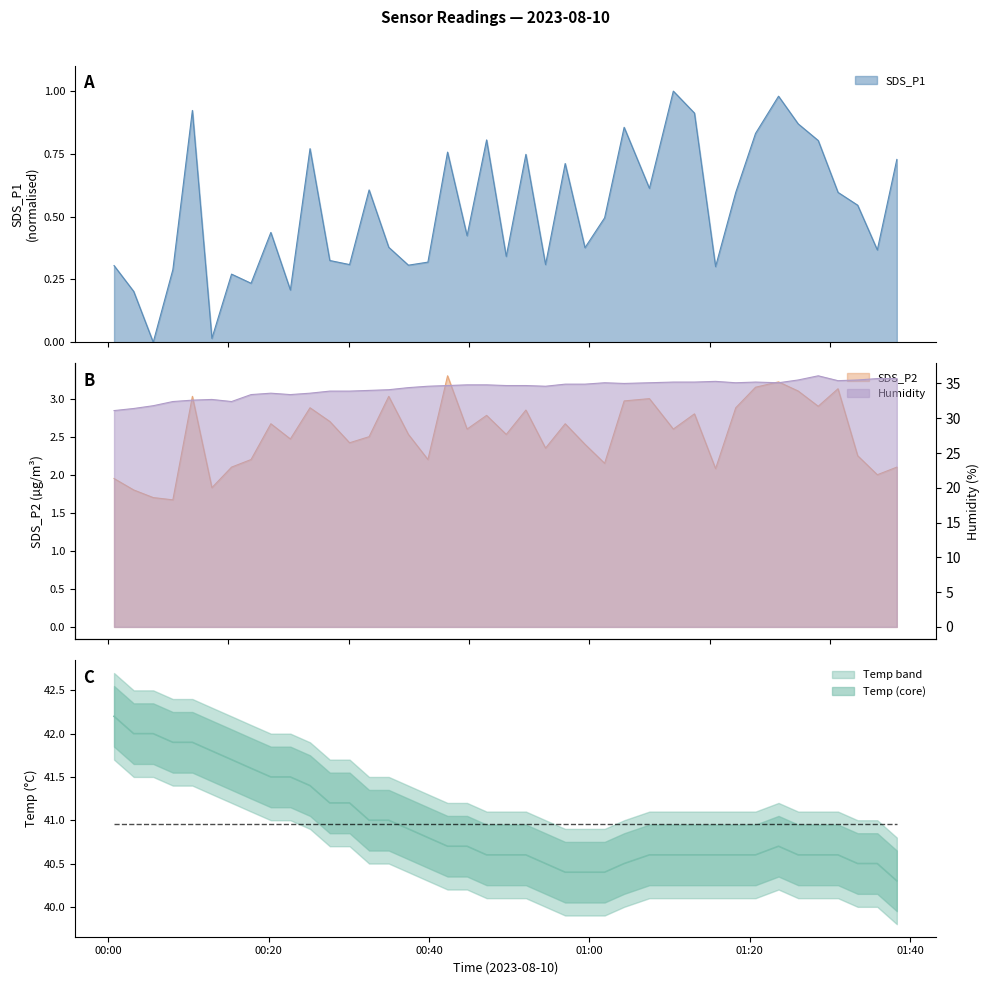

Does the chart have visible grid lines?

No